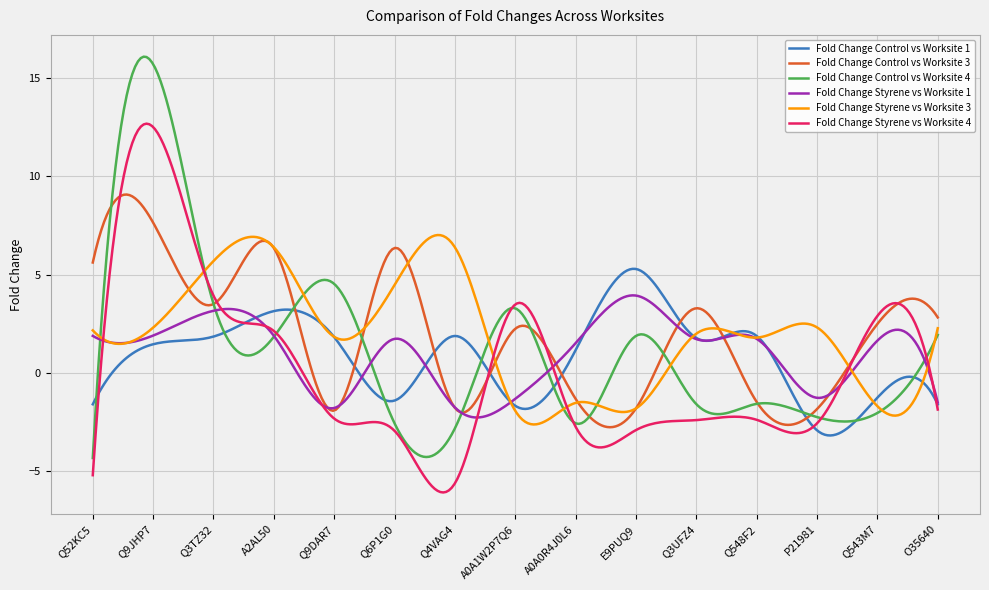

What is the minimum value shown in the chart?

-6.1